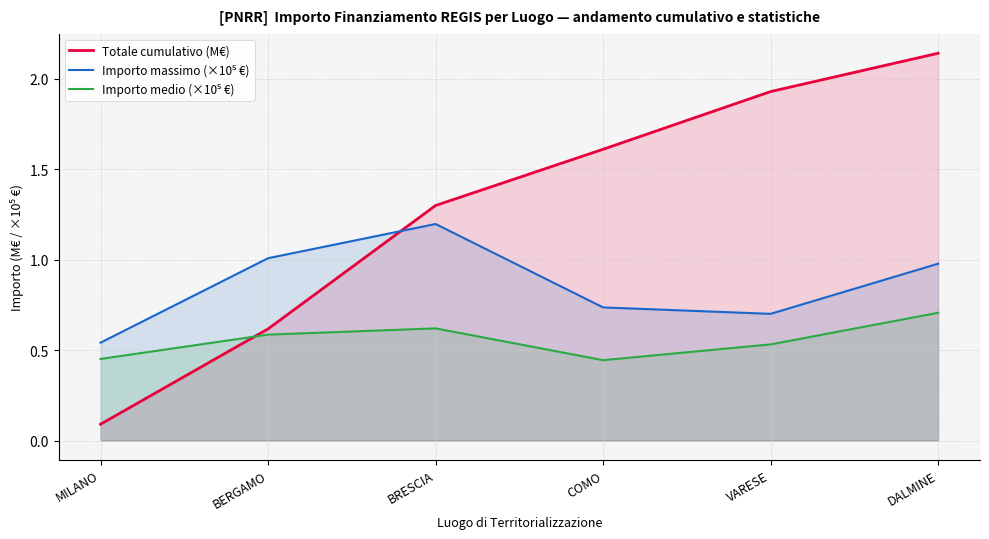

Rank the series at VARESE from highest to lowest value.

Totale cumulativo (M€), Importo massimo (×10⁵ €), Importo medio (×10⁵ €)